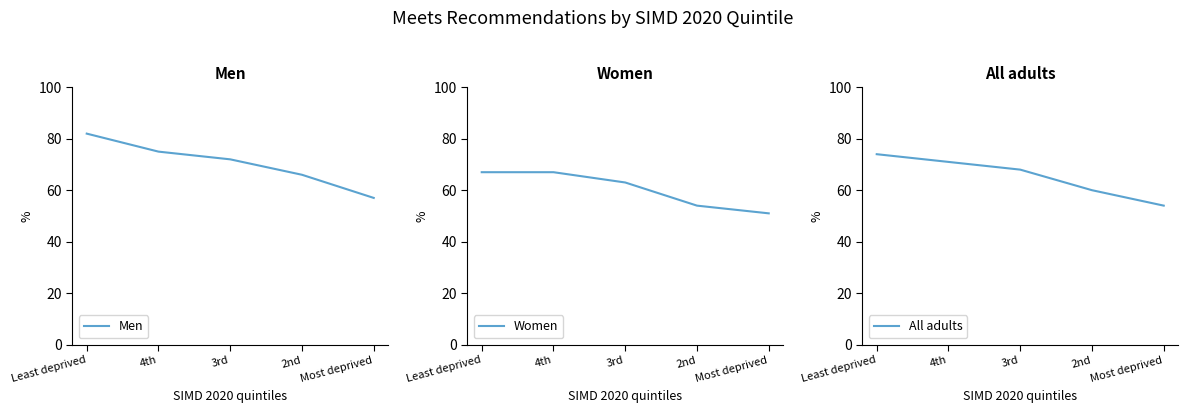

True or false: Men has more than 0 interior local peaks.

False